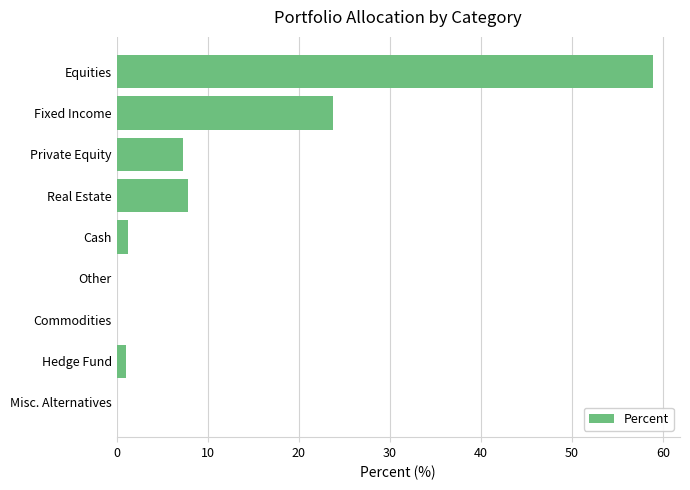

What is the average value?

11.1